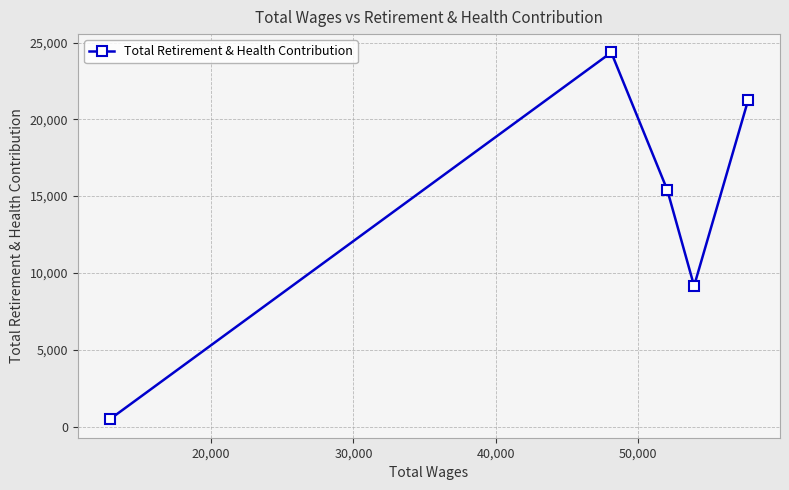

What is the value of the 5th point from the left?

21241